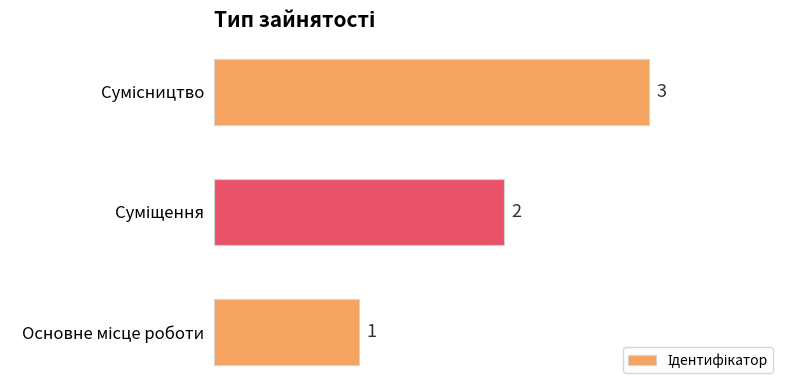

Count the values in the range 1 to 3.

3